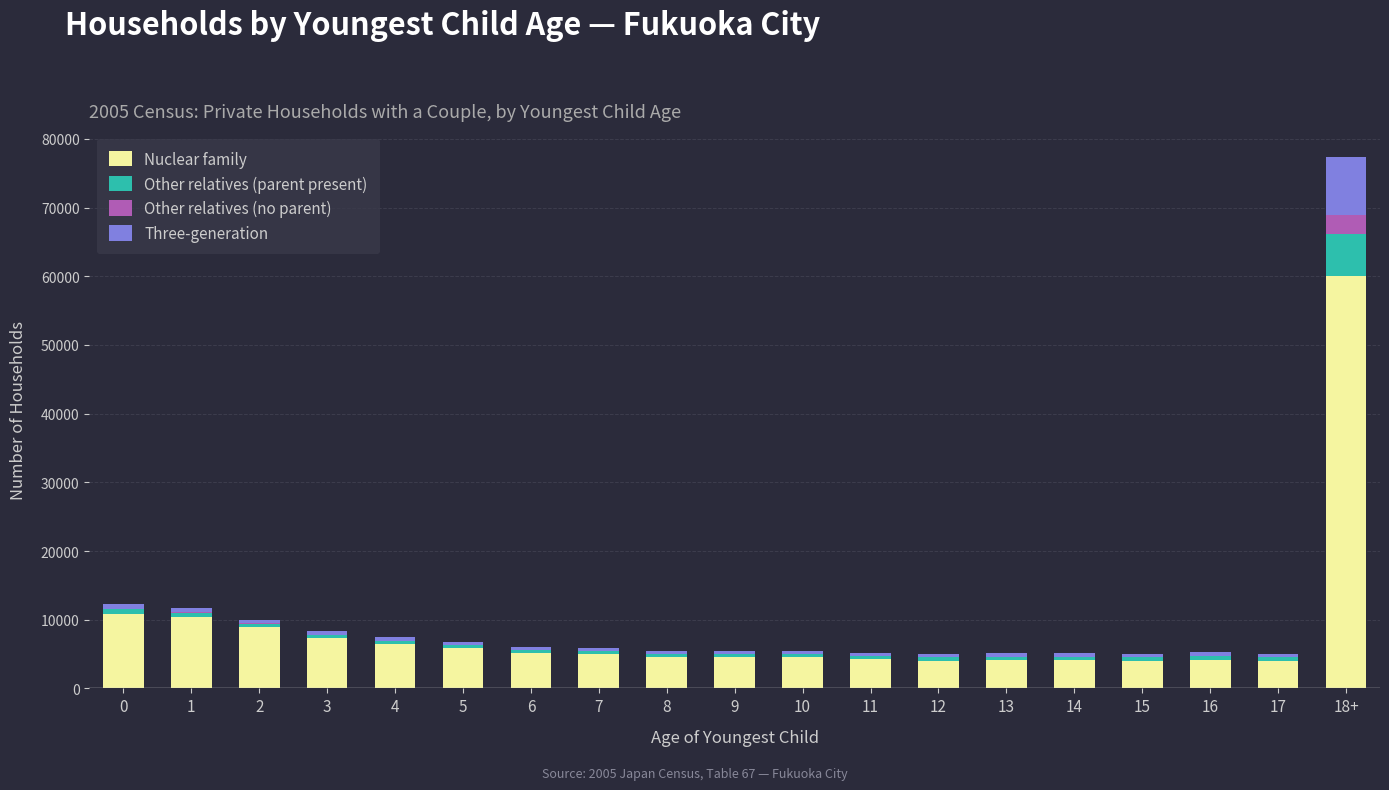

At which label does Nuclear family reach its peak?

18+